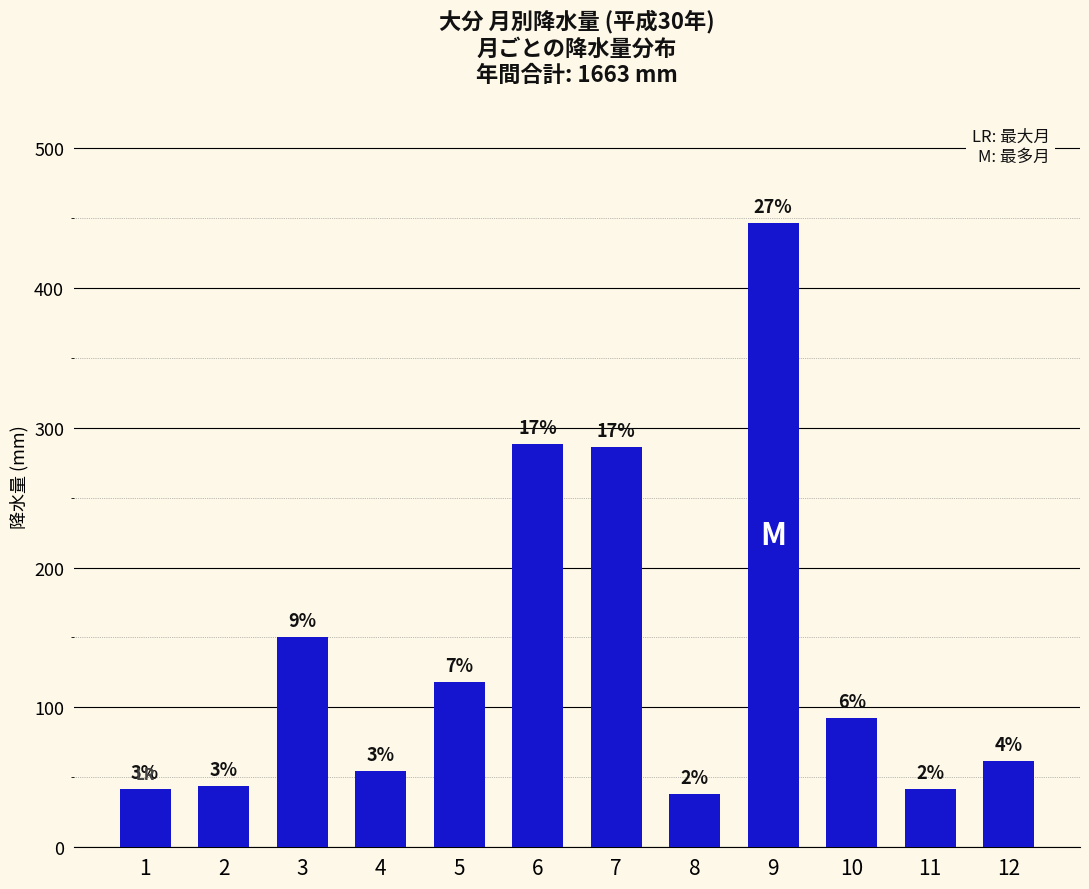

The value at 11 is 56.9. True or false?

False